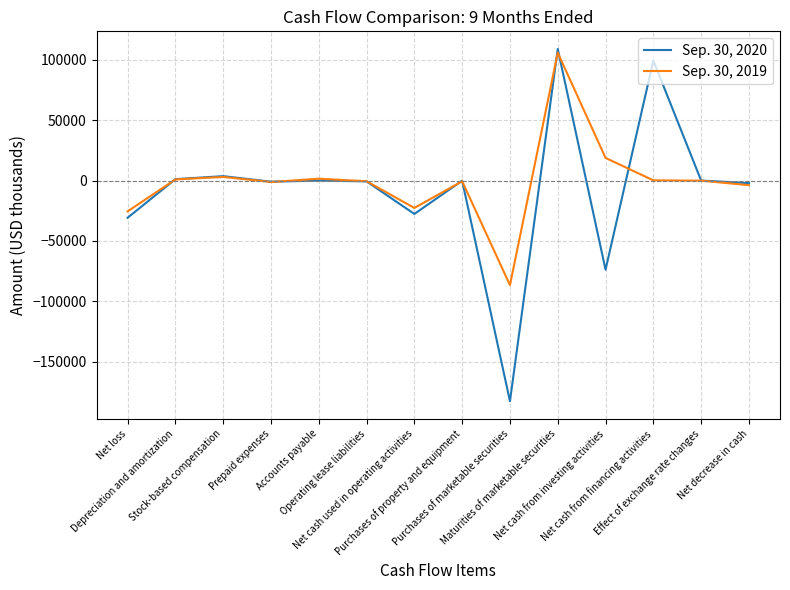

What are all the series names shown in the legend?

Sep. 30, 2020, Sep. 30, 2019